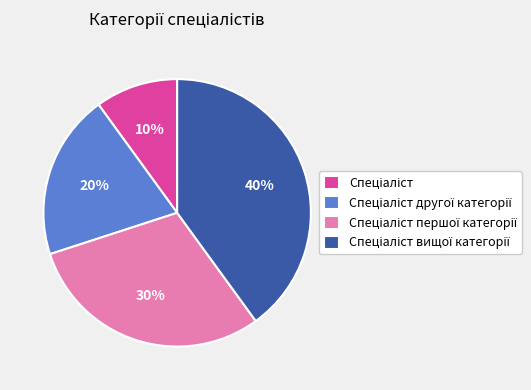

Count the number of slices in the pie.

4